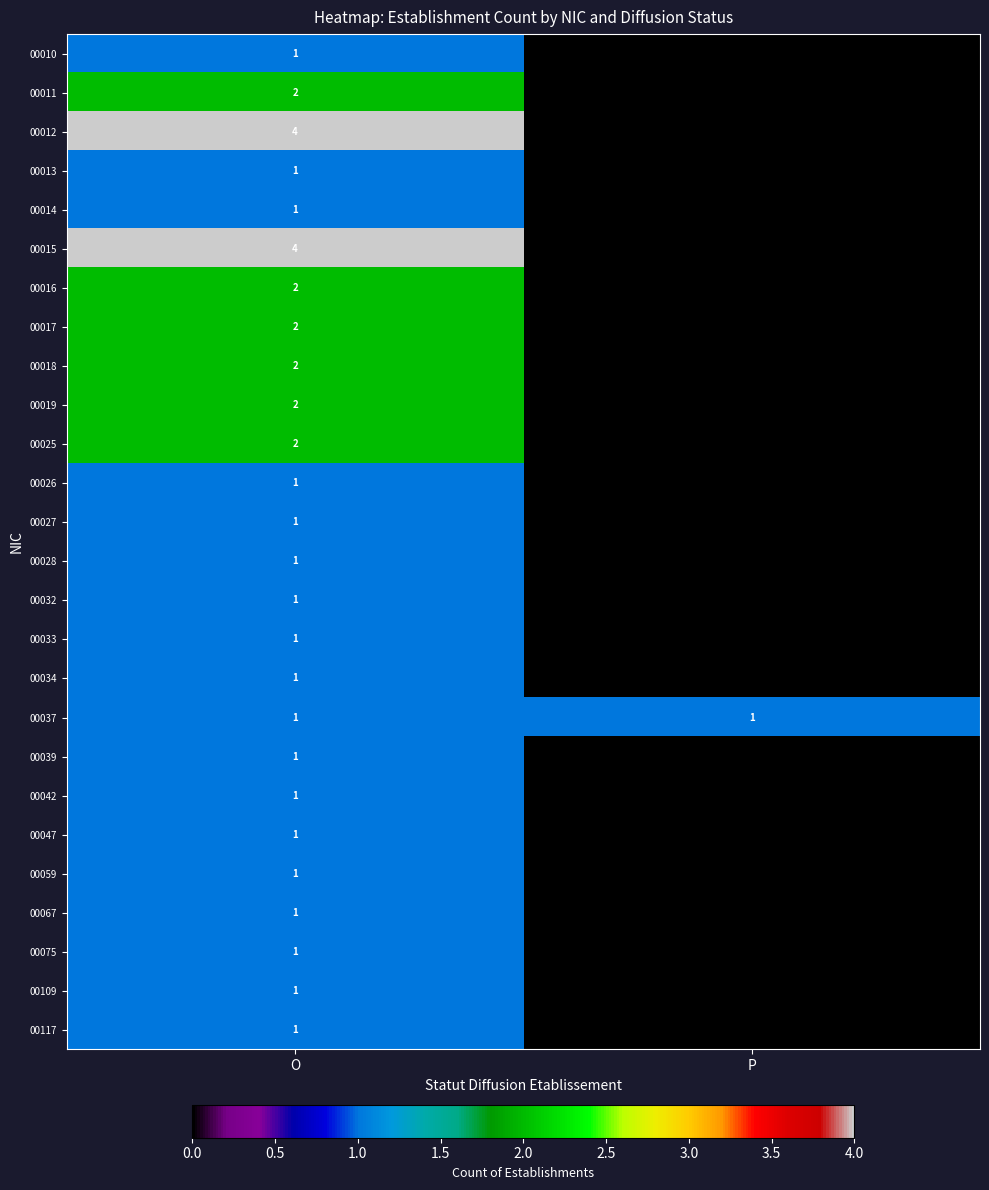

The 00019 series shows 2 at O. True or false?

True